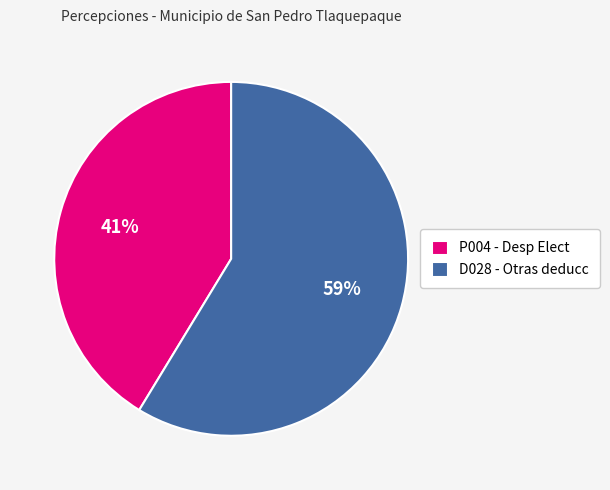

What is the largest slice in the pie chart?

D028 - Otras deducc